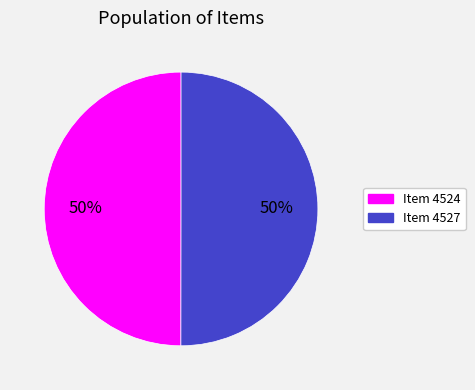

Do Item 4524 and Item 4527 together represent more than half of the pie?

Yes